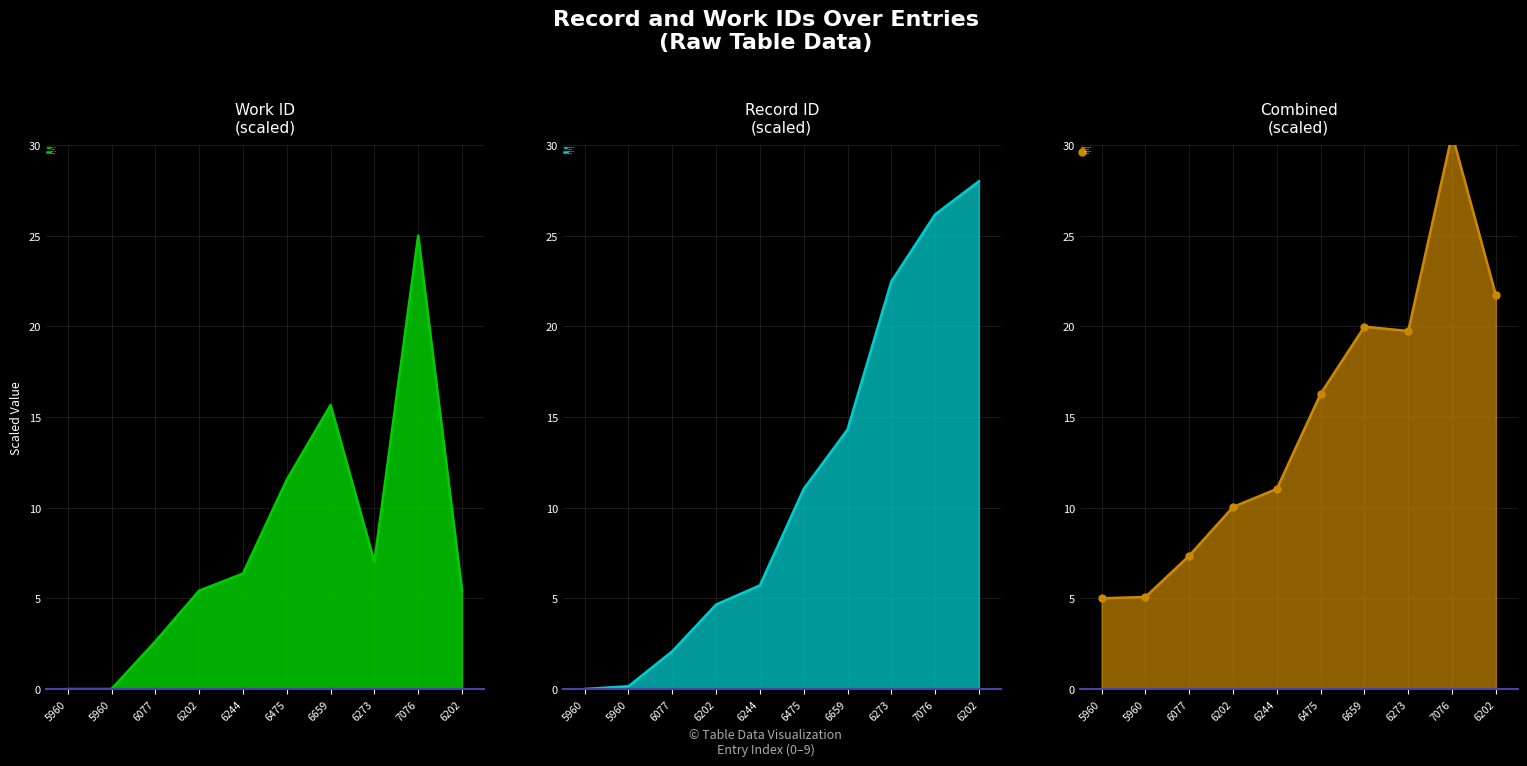

Read the Record ID
(scaled) value at 5960.

0.2